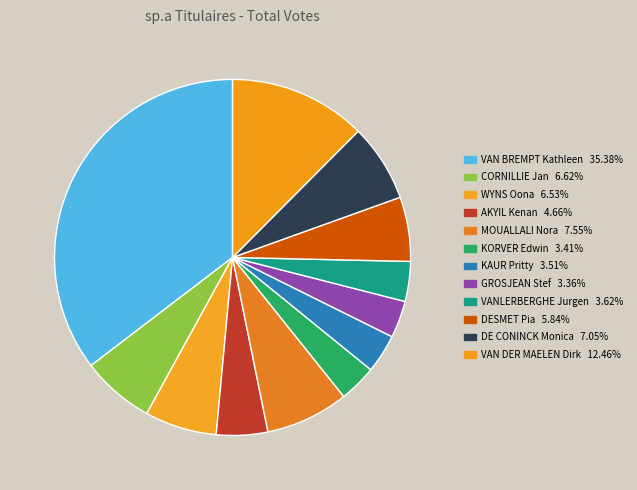

Which category has the biggest portion of the pie?

VAN BREMPT Kathleen